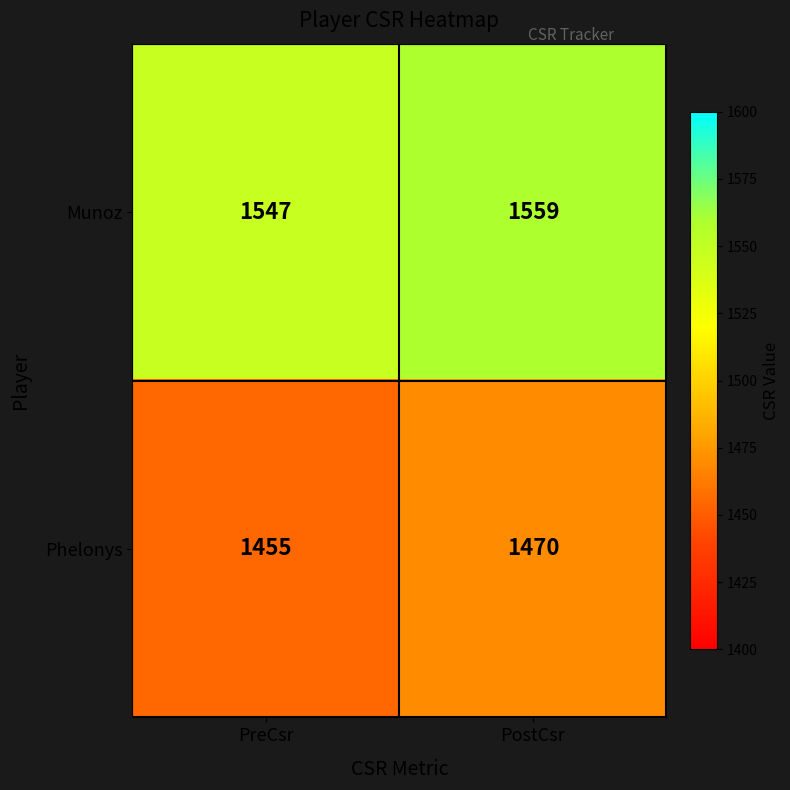

At which category is the sum across all series the highest?

PostCsr